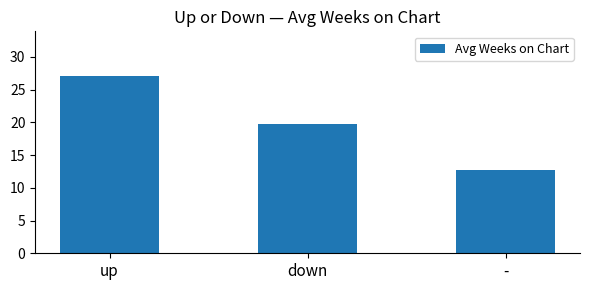

What is the sum of the values at up and down?

46.9